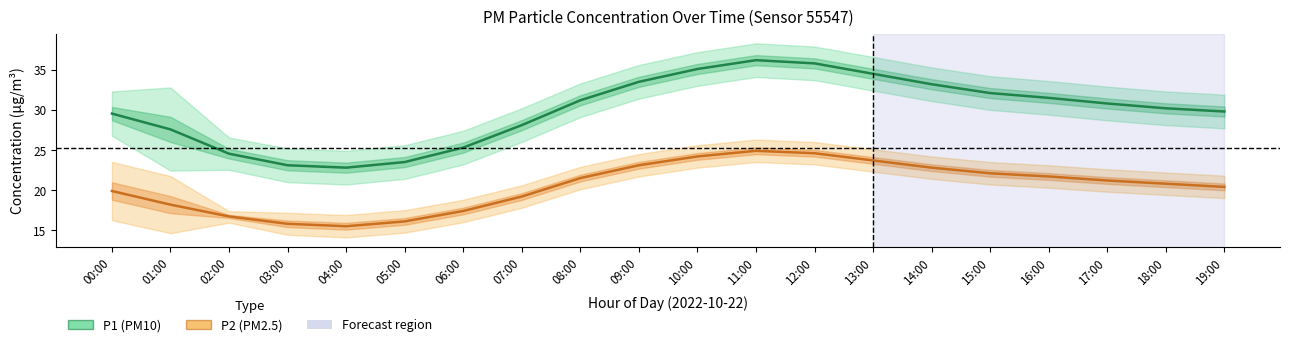

True or false: P2 (PM2.5) and P1 (PM10) cross at least once.

False